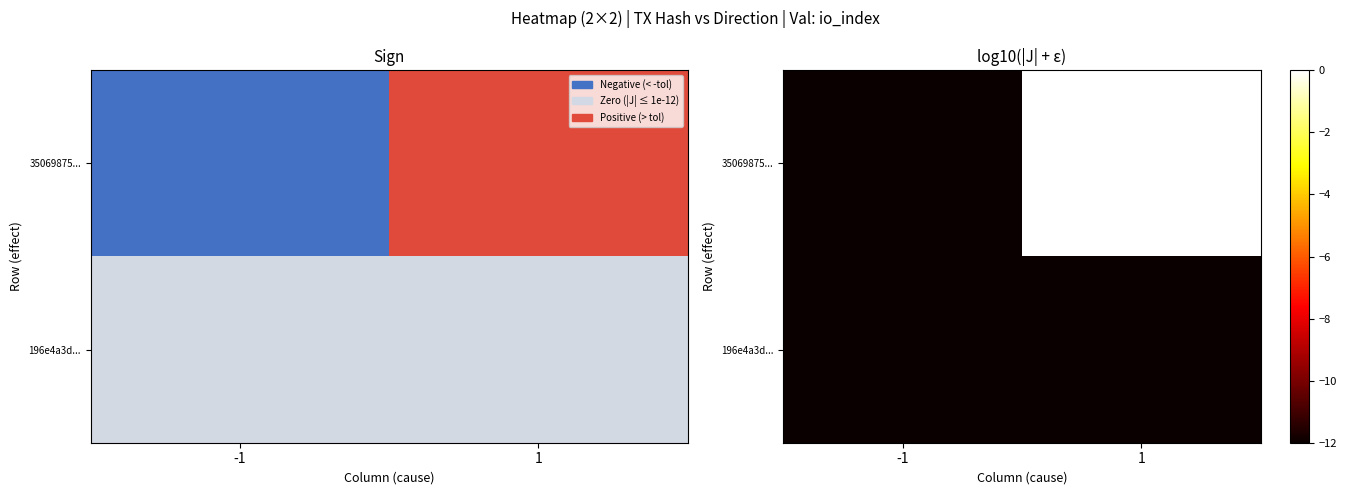

Reading left to right, what are all the values shown in this chart?

35069875...: -1=-12.0	1=0.3
196e4a3d...: -1=-12.0	1=-12.0